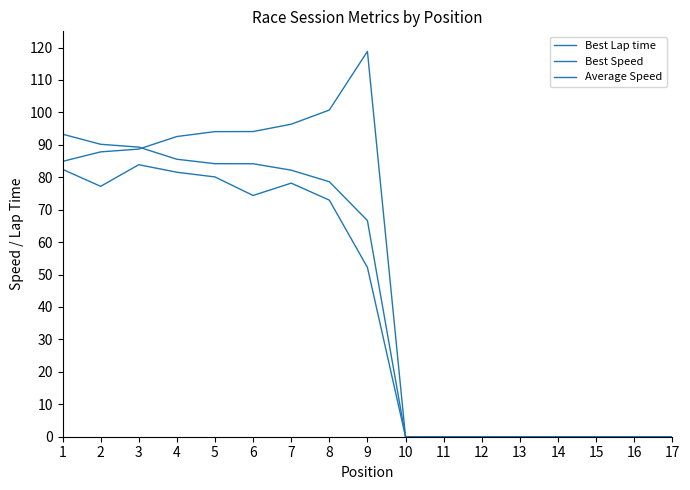

What value does the Best Lap time series have at 4?

92.6